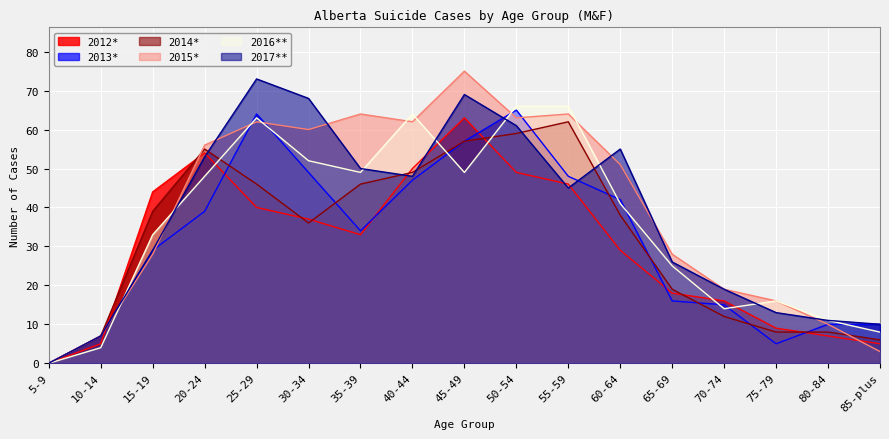

Rank the series at 10-14 from lowest to highest value.

2016**, 2012*, 2013*, 2014*, 2015*, 2017**